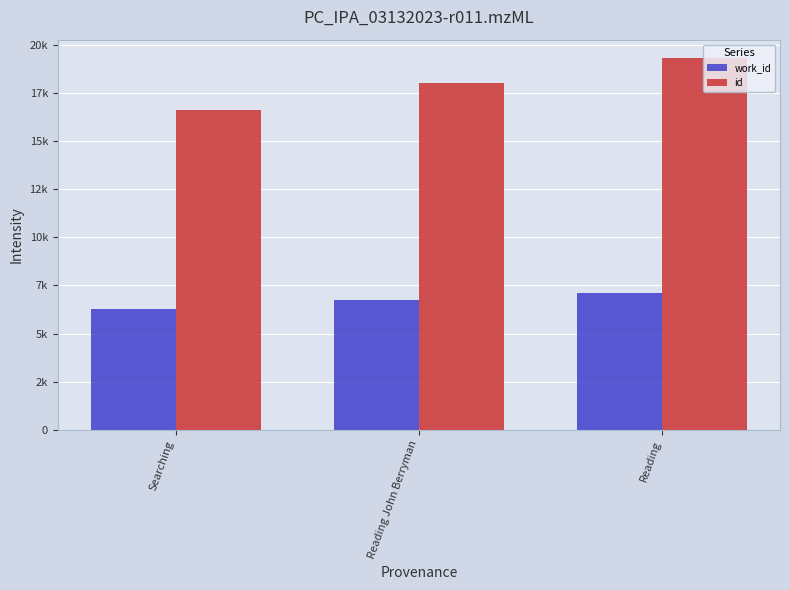

What is the label of the 2nd bar from the left?

Reading John Berryman